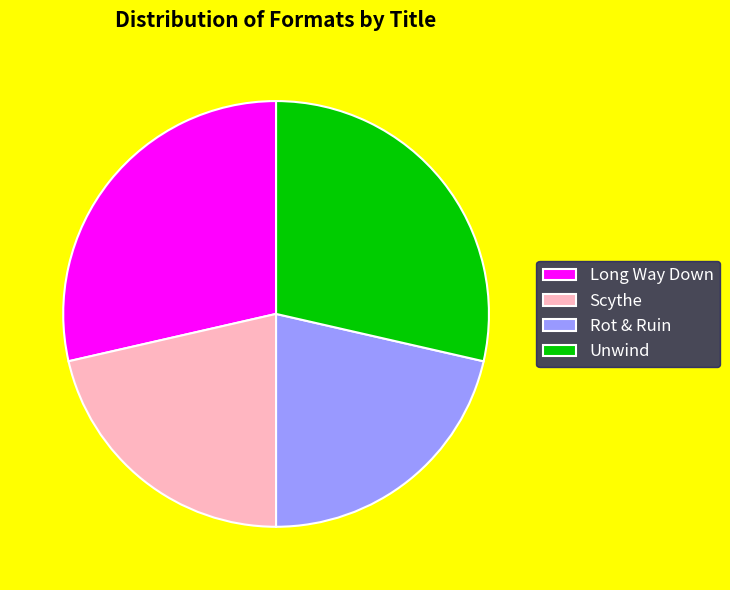

What is the ratio of the value at Long Way Down to the value at Rot & Ruin?

1.3